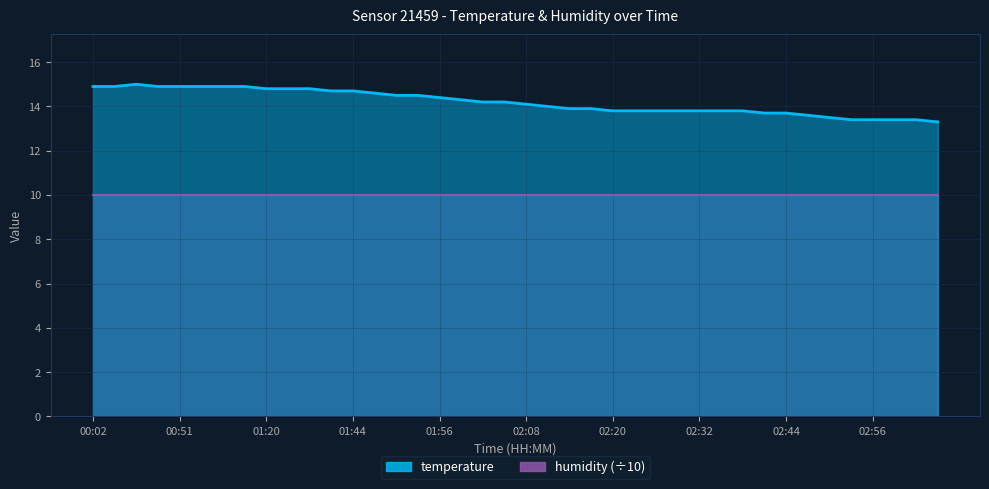

How many values are below 14?

18